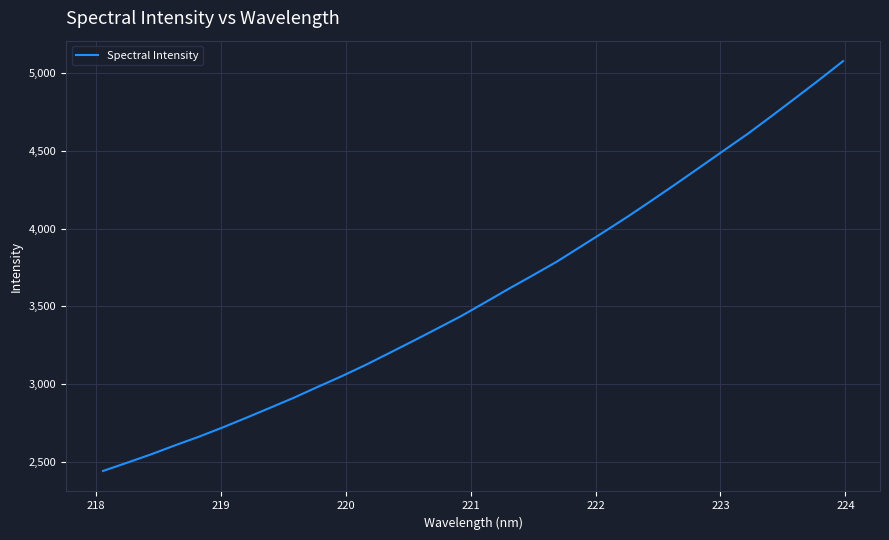

What is the minimum value shown in the chart?

2440.8